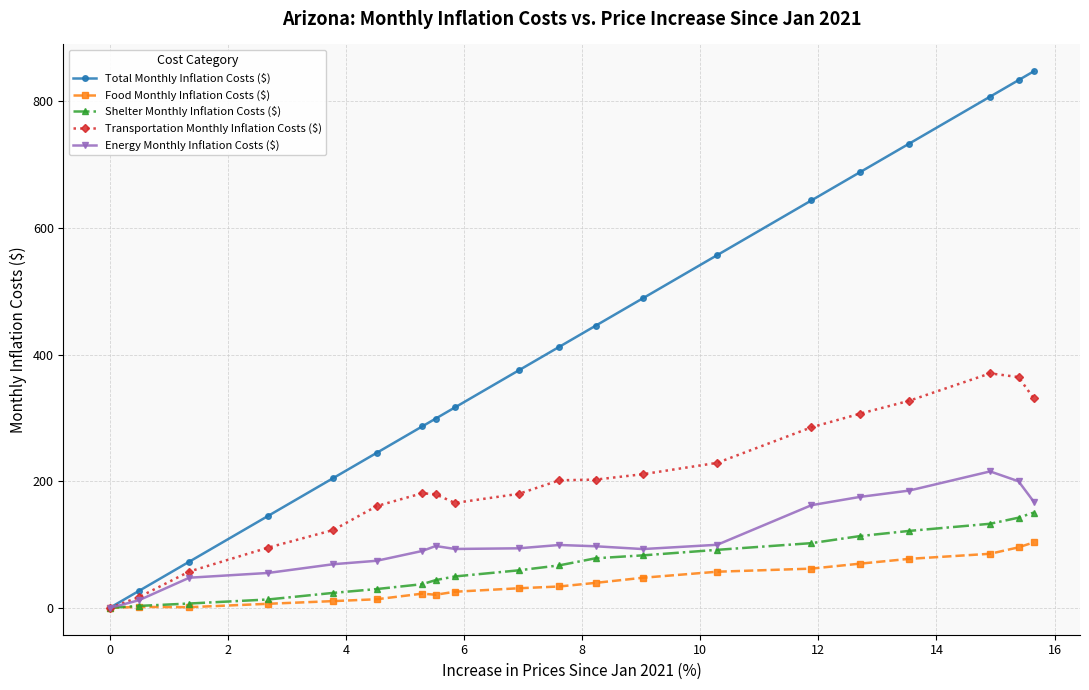

Which series has the largest range (max minus min)?

Total Monthly Inflation Costs ($)